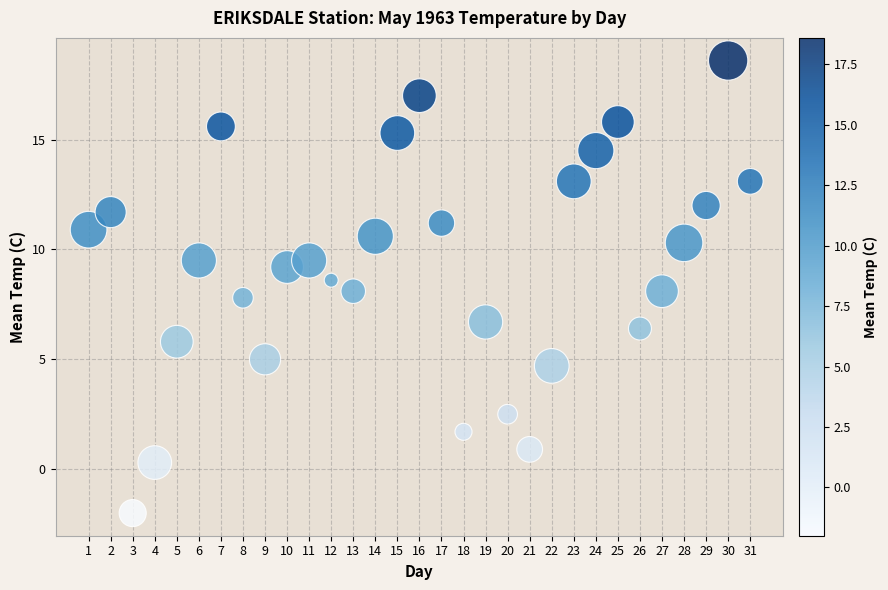

What is the range of X values (max minus min)?

30.0